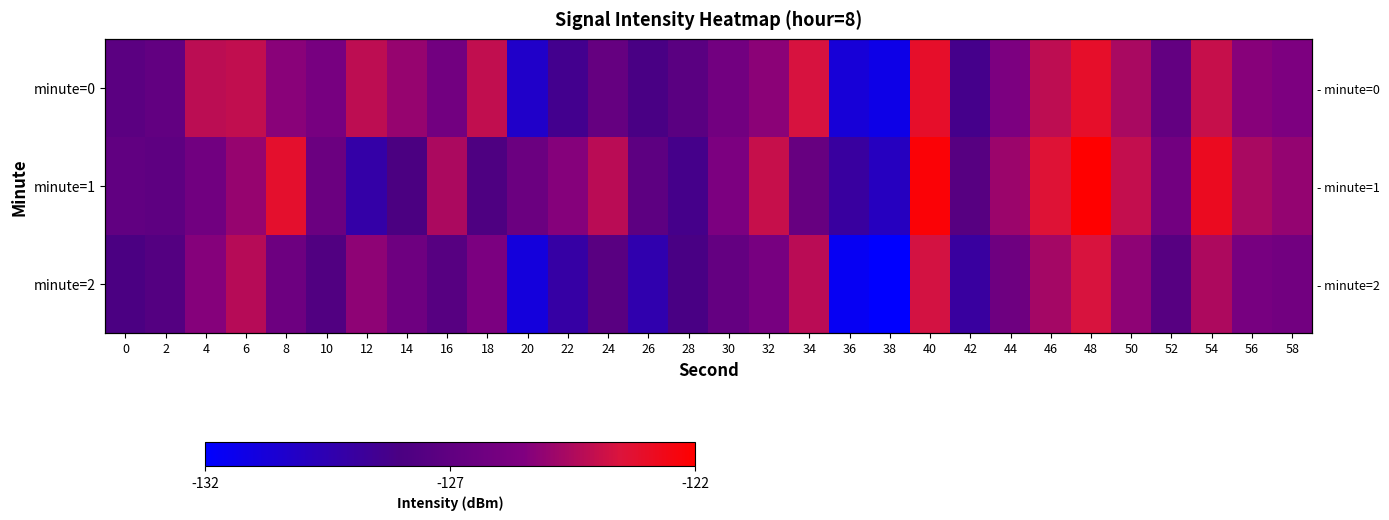

Rank the series by their maximum value, from highest to lowest.

minute=1, minute=0, minute=2